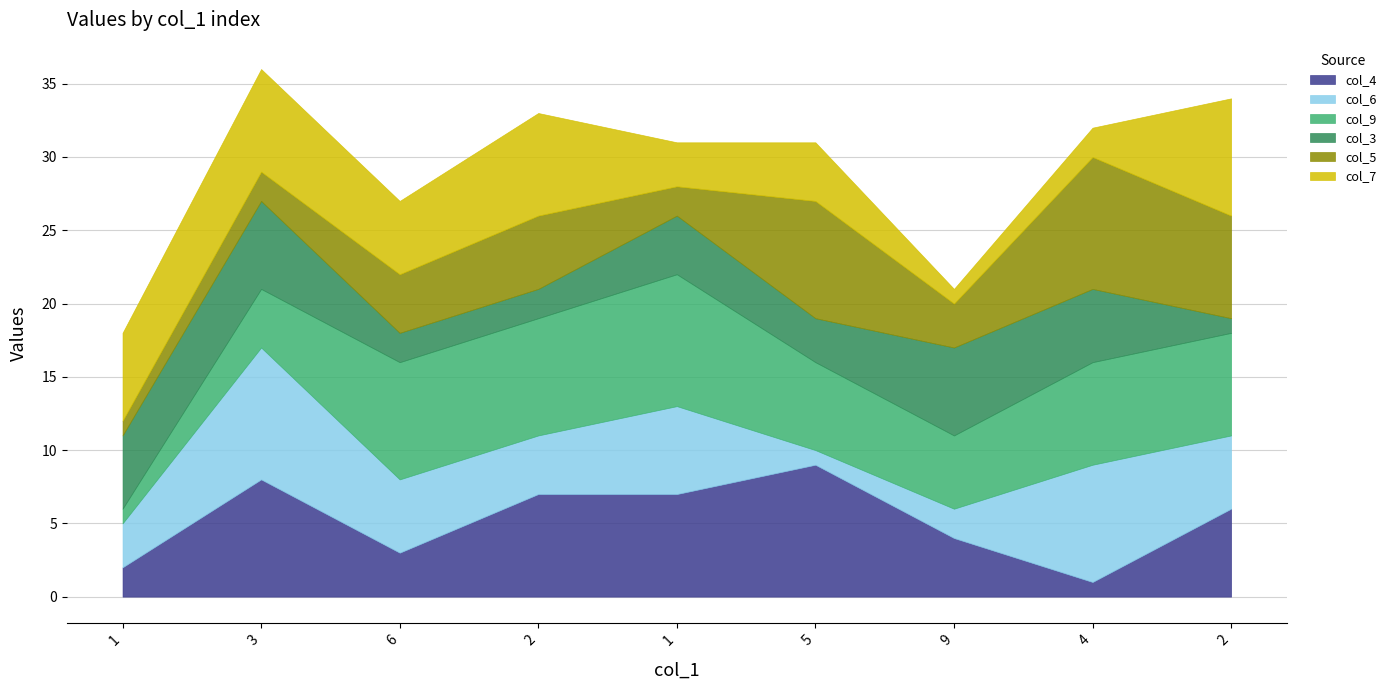

Between which two adjacent categories do col_4 and col_3 first intersect?

1 and 3